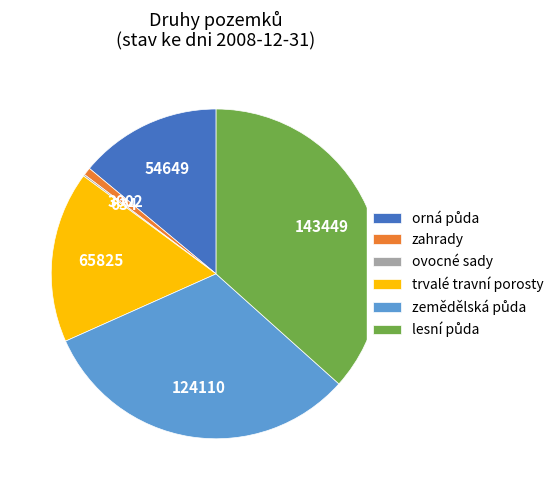

Approximately how many times larger is the value at trvalé travní porosty compared to zahrady?

21.9